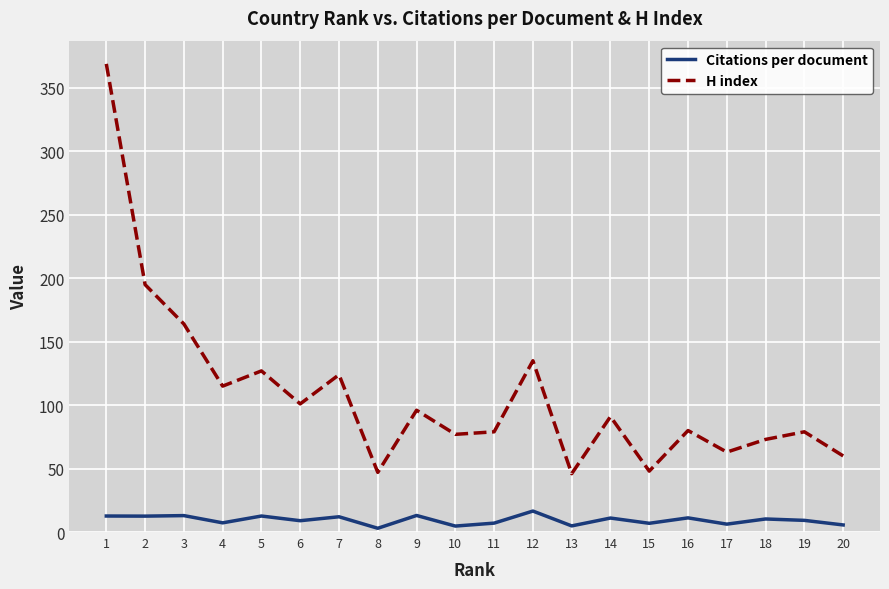

Rank the series by their maximum value, from highest to lowest.

H index, Citations per document